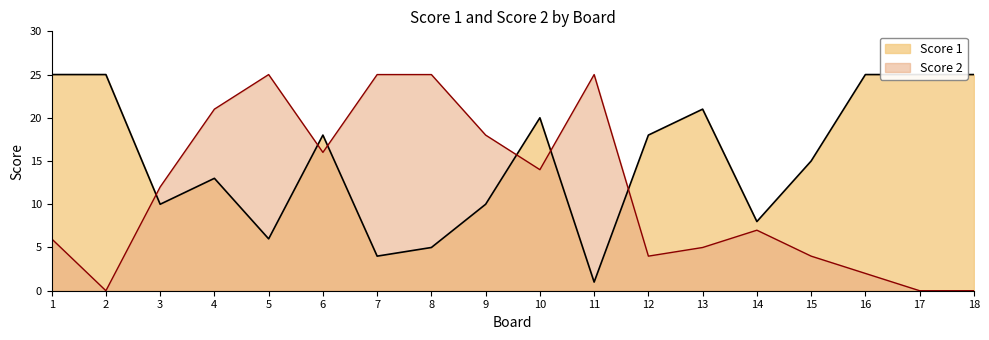

What is the spread (max minus min) of values at 7?

21